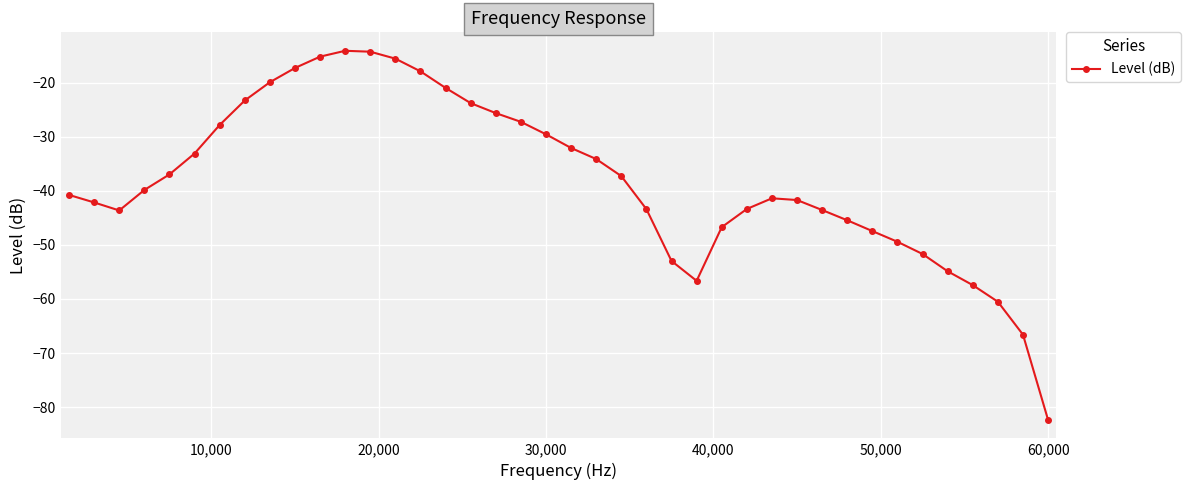

What is the difference between the second highest and minimum values?

68.1